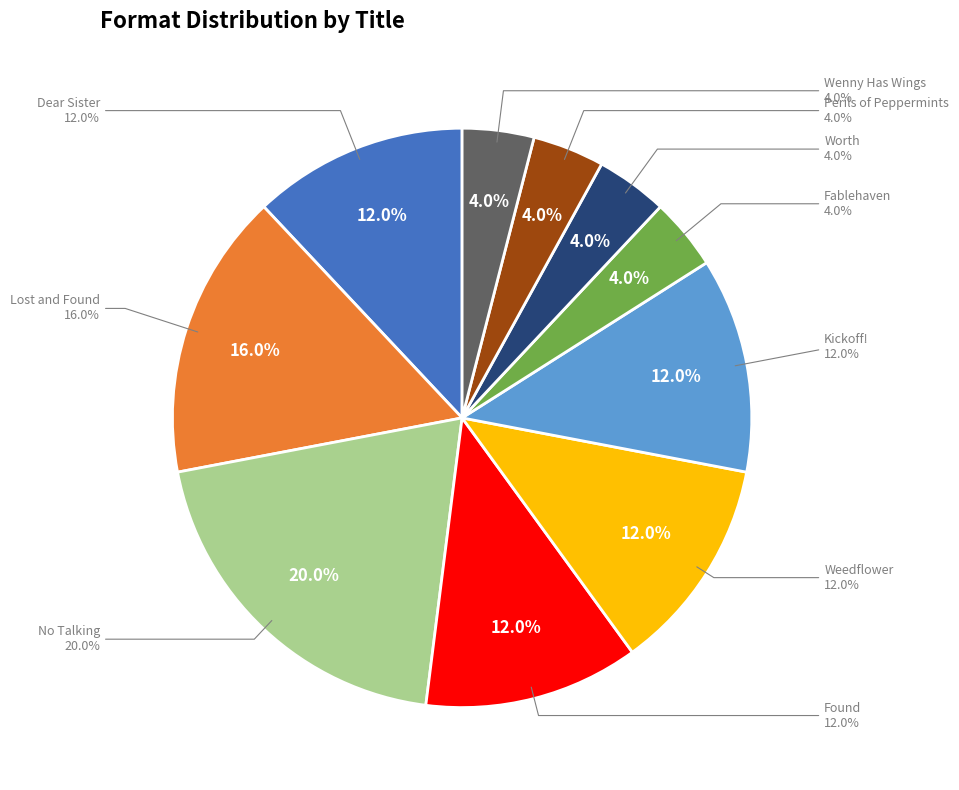

To the nearest percent, what is the difference between the largest and smallest slice percentages?

16%